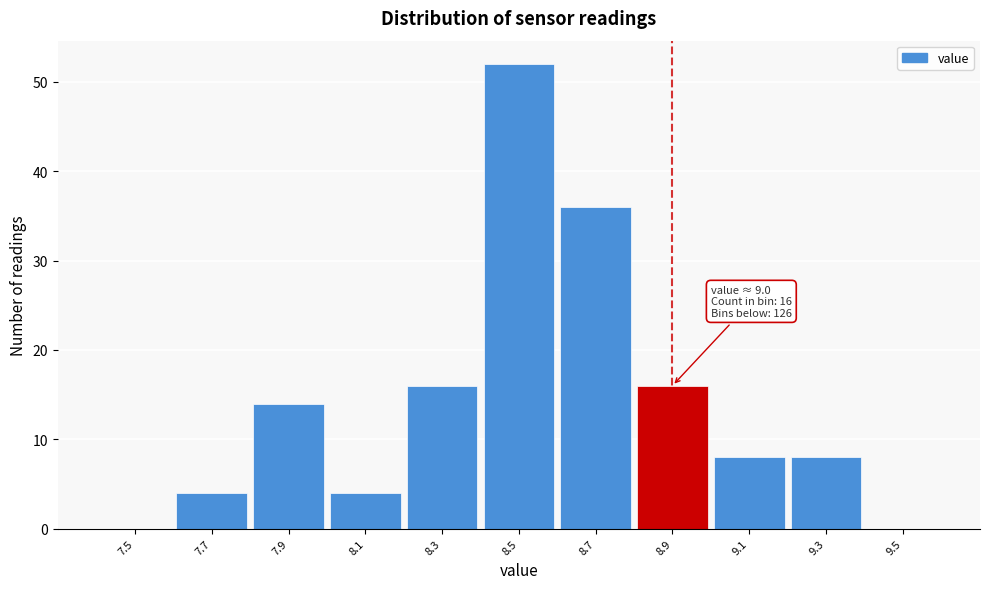

Reading right to left, extract all data points from this chart.

9.5=0	9.3=8	9.1=8	8.9=16	8.7=36	8.5=52	8.3=16	8.1=4	7.9=14	7.7=4	7.5=0